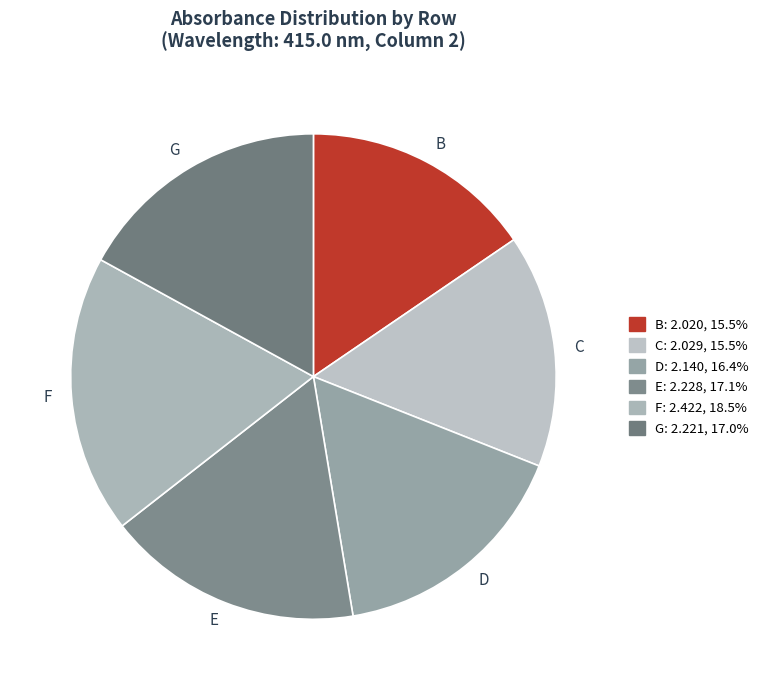

Which has a higher value, B or D?

D